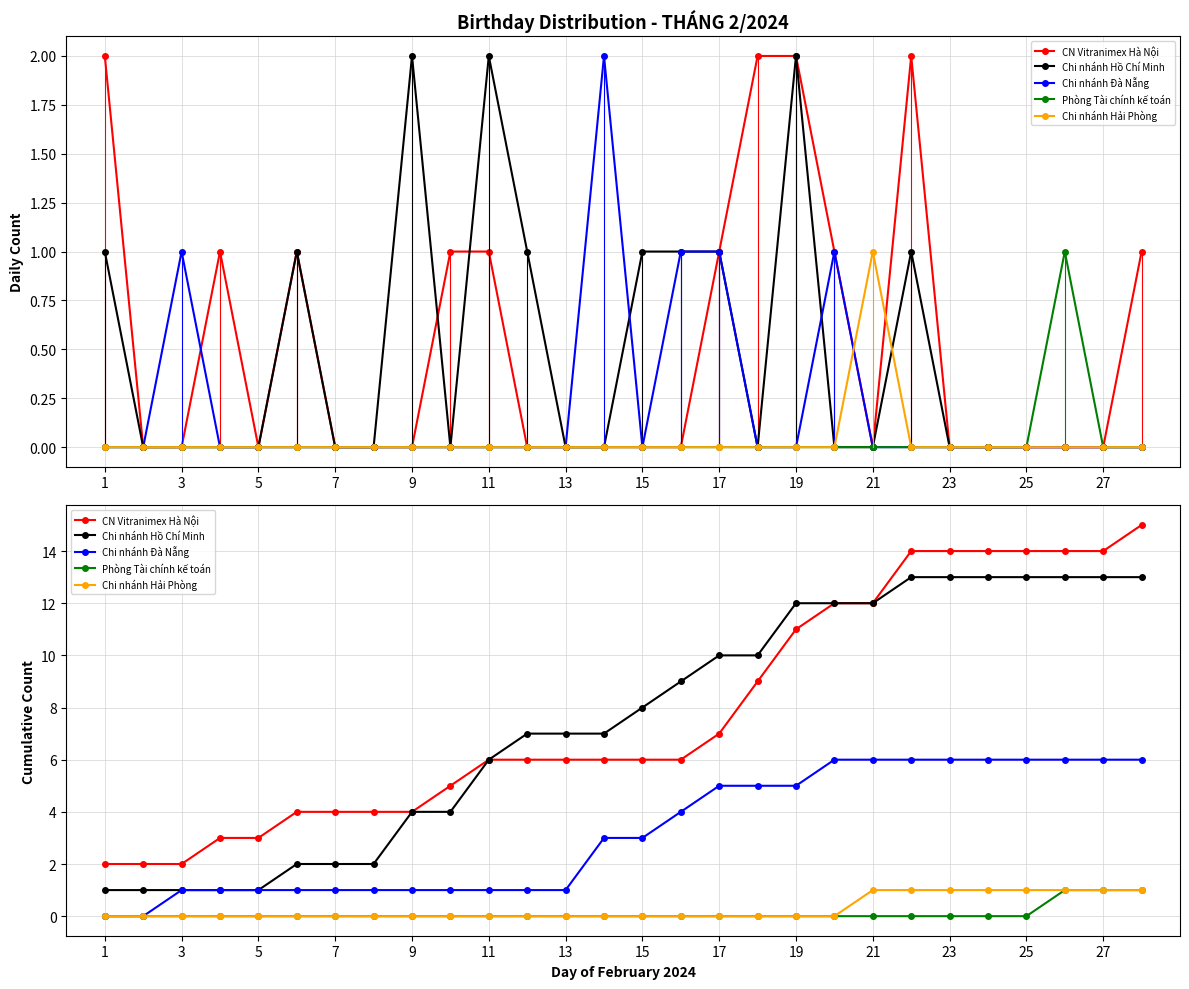

Between 22 and 15, which is larger?

22